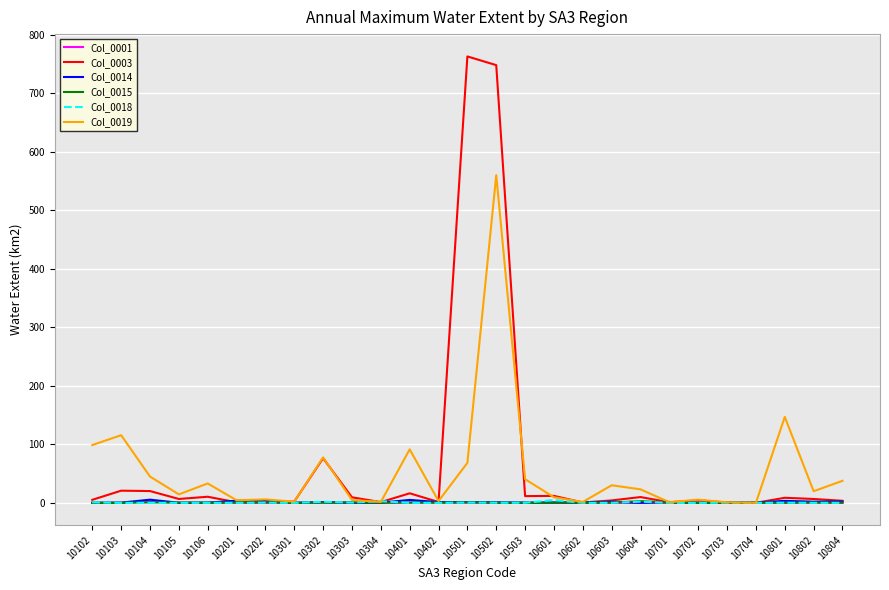

True or false: Col_0014 has a value of 0.3 at 10102.

True